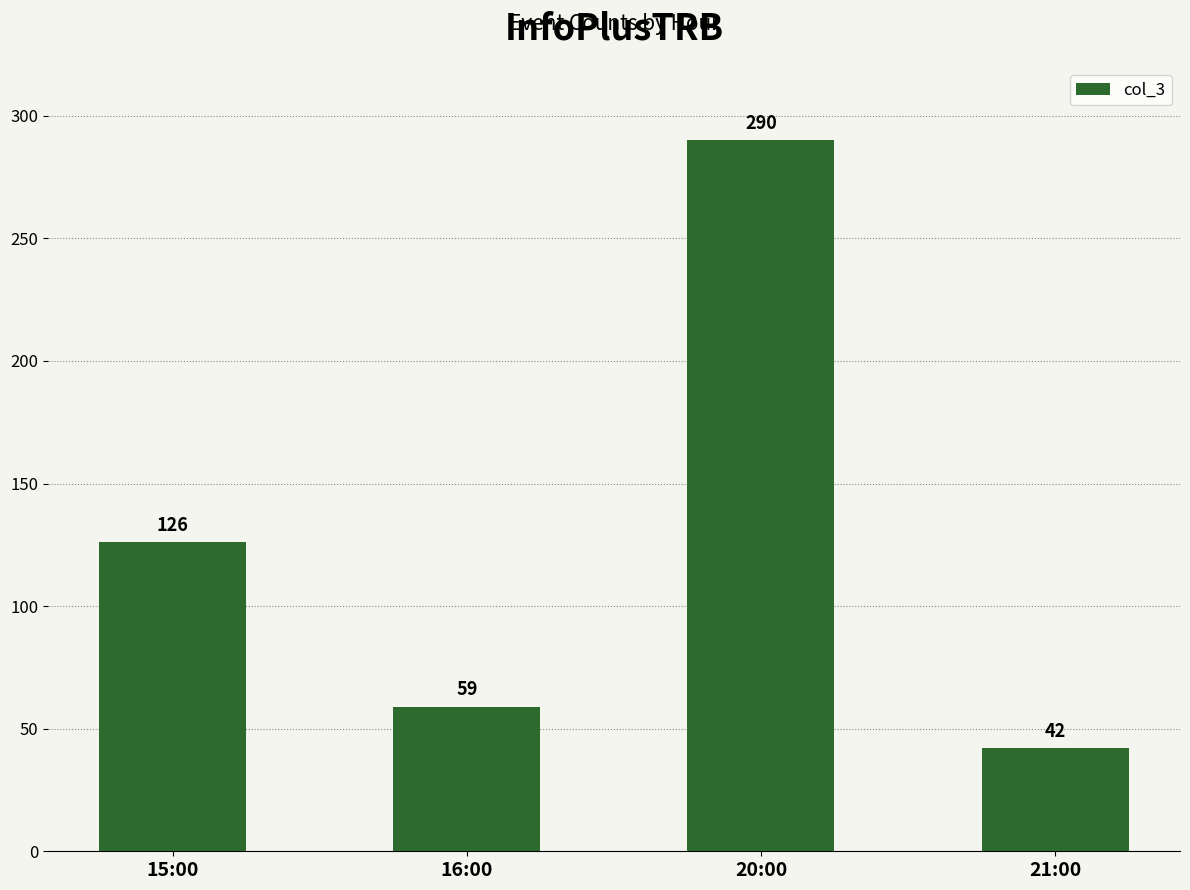

What is the label of the 1st bar from the right?

21:00